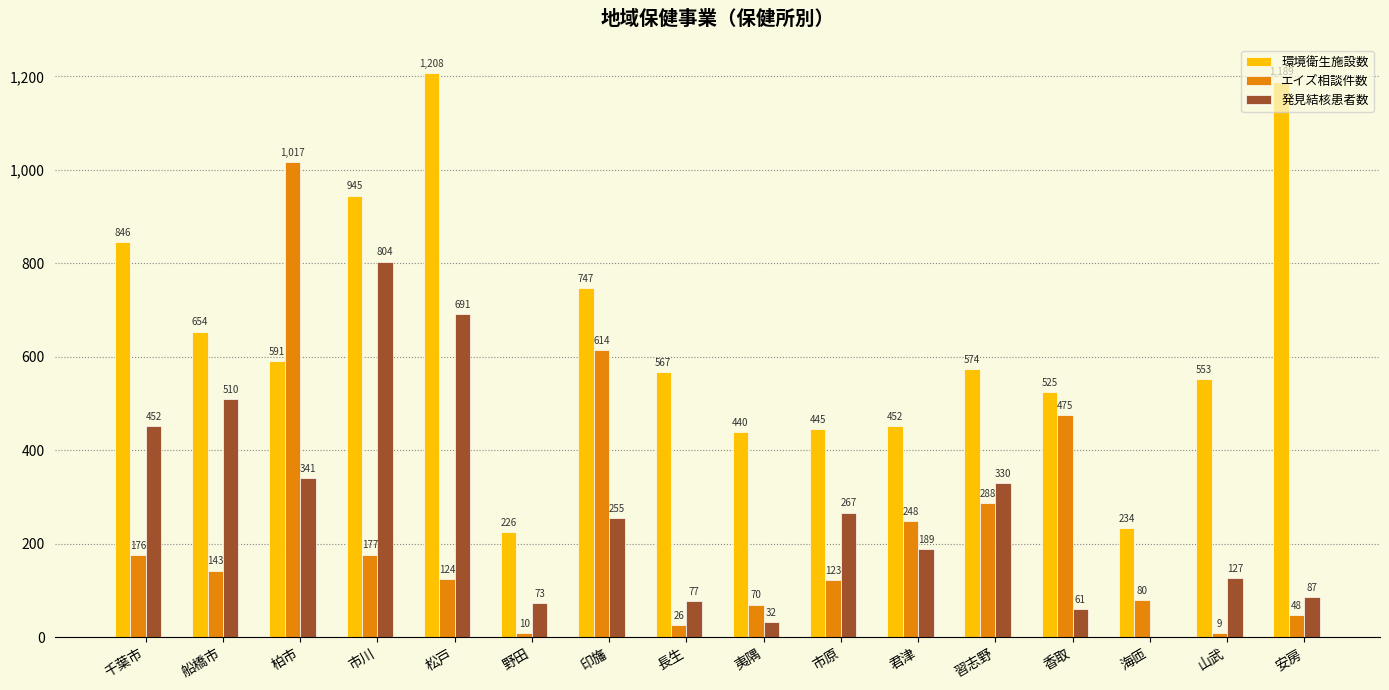

The エイズ相談件数 series shows 44 at 松戸. True or false?

False